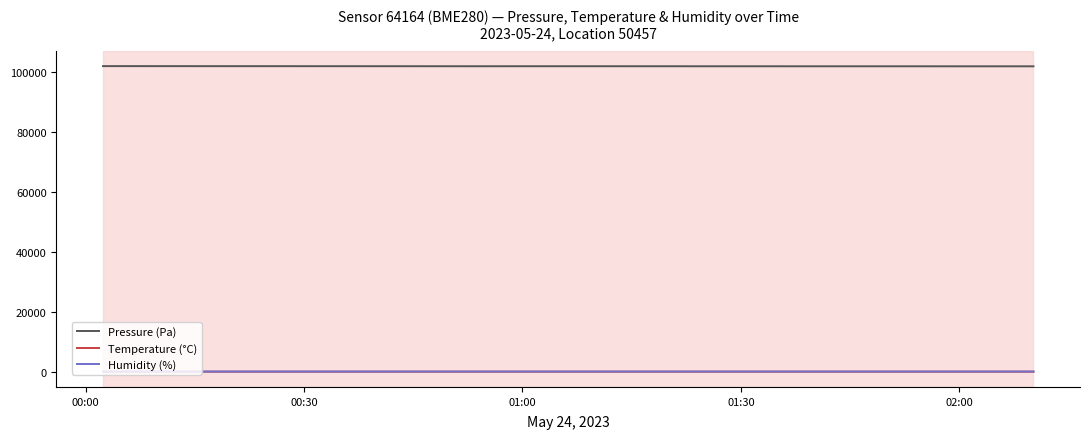

Which series has the largest total across all categories?

Pressure (Pa)